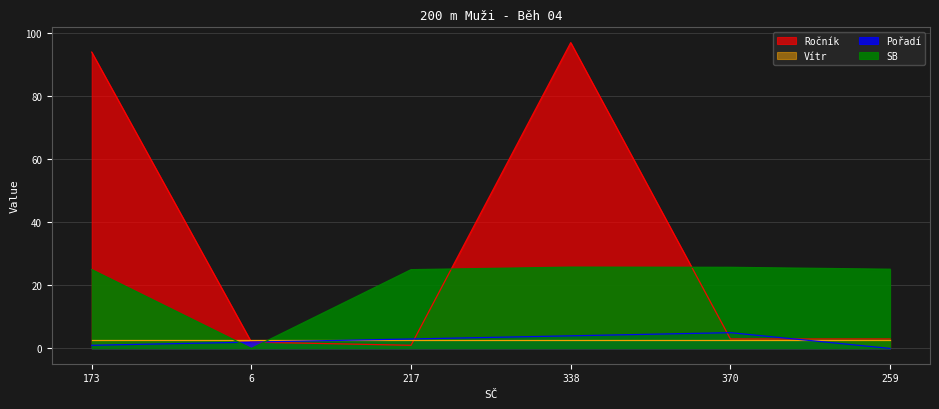

What is the sum of all Pořadí values?

15.0